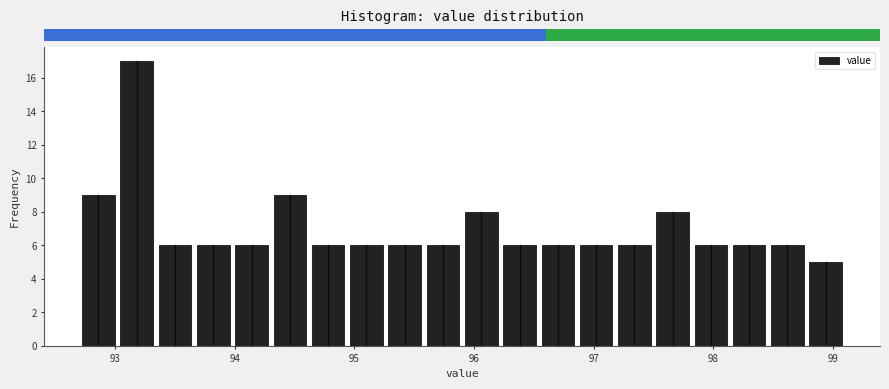

Around what value on the x-axis is the tallest bar? Give the approximate position of its centre, as read against the axis.

93.2